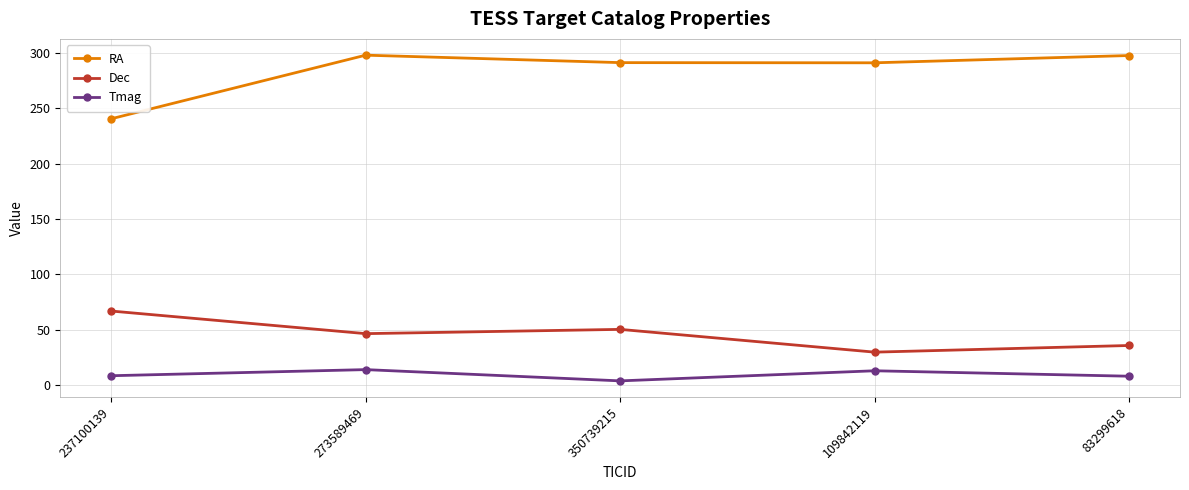

Is the value of RA at 237100139 greater than the value of Dec at 83299618?

Yes